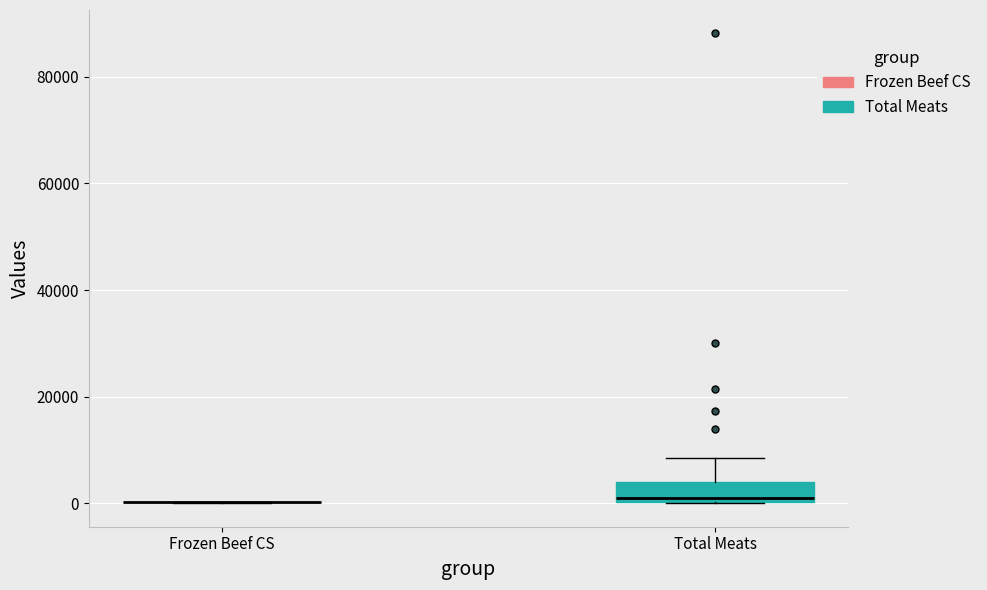

Reading left to right, transcribe this box plot: for each box, give where its median line is, the range the box spans, and where its two whiskers end, as read against the y-axis. The values are not printed on the chart, so give them approximately, as read against the axis.

Frozen Beef CS: box collapsed to a line at 0, whiskers 0 to 0
Total Meats: median 0 (just above the box's lower edge), box 0 to 4000, whiskers 0 to 8000